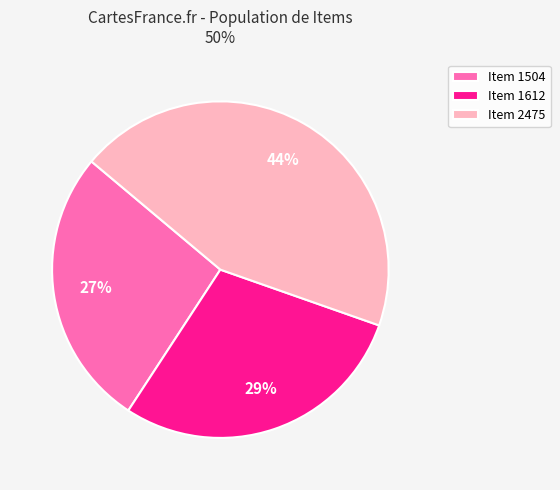

Is it true that Item 1504 is 27% of the pie?

True